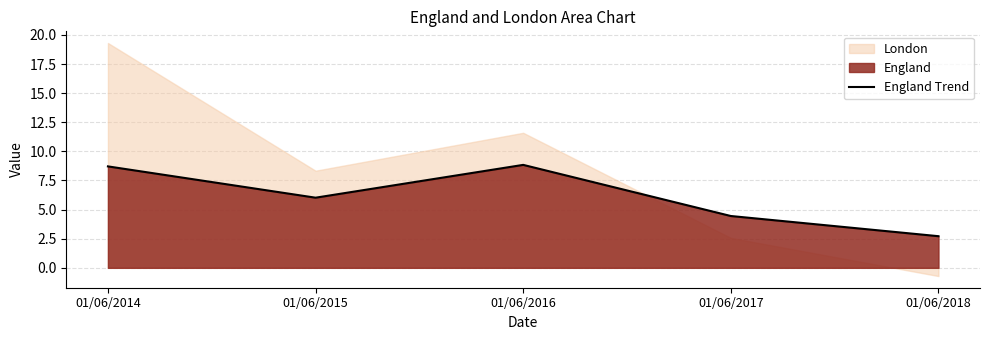

Reading left to right, list all the values displayed in this chart.

01/06/2014=8.7	01/06/2015=6.0	01/06/2016=8.8	01/06/2017=4.4	01/06/2018=2.7